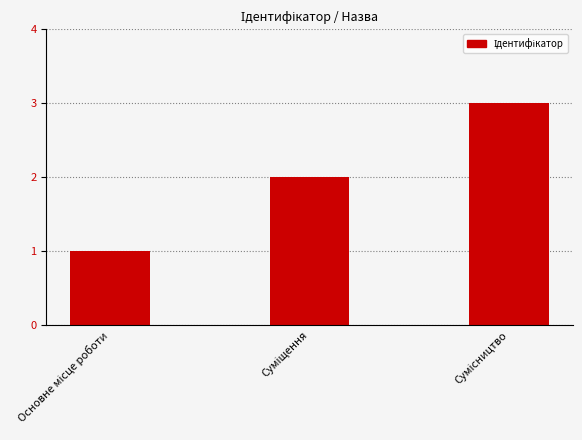

How many values are between 1 and 3?

3